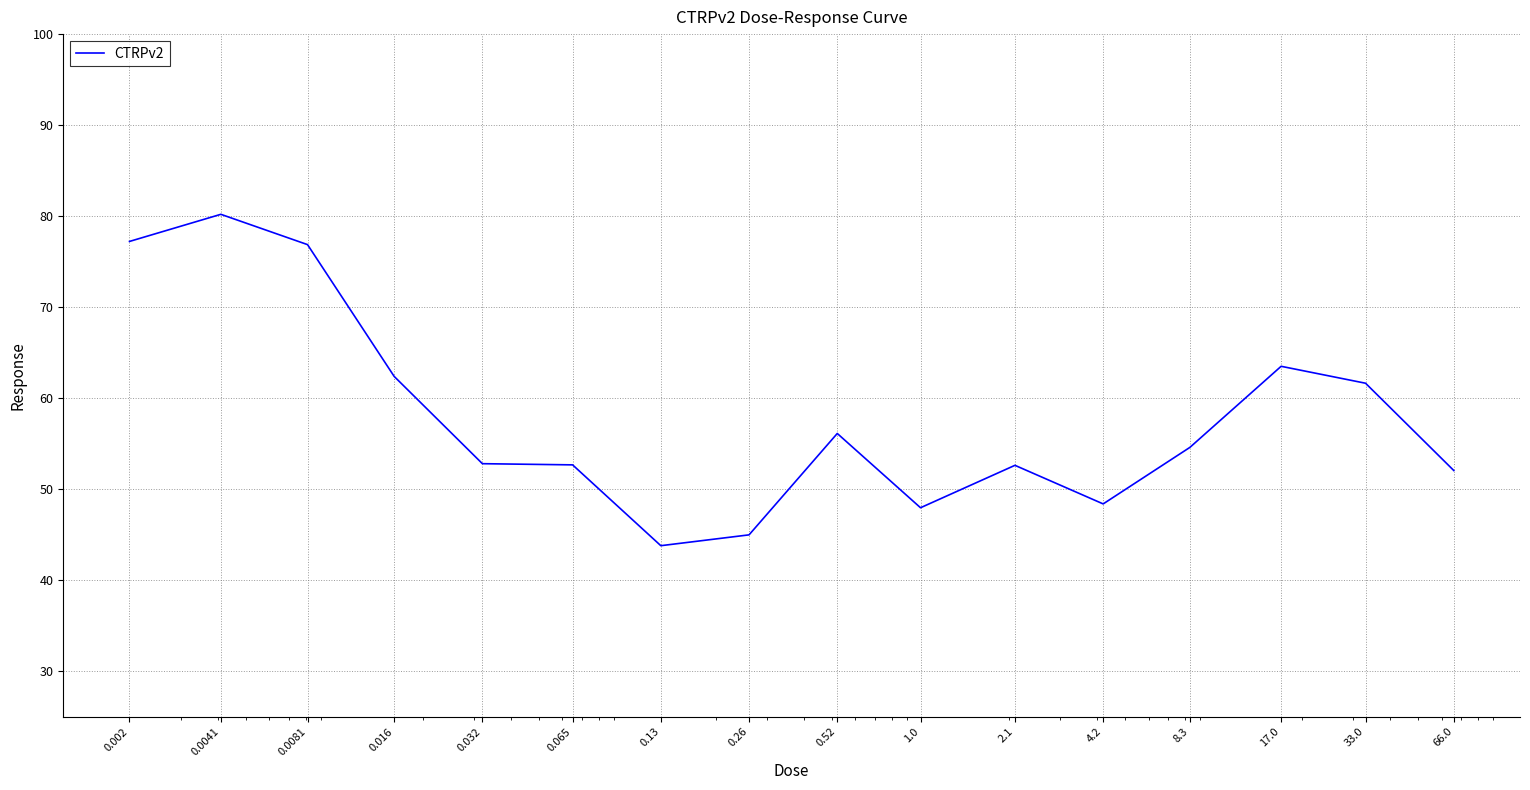

What is the smallest value displayed?

43.8